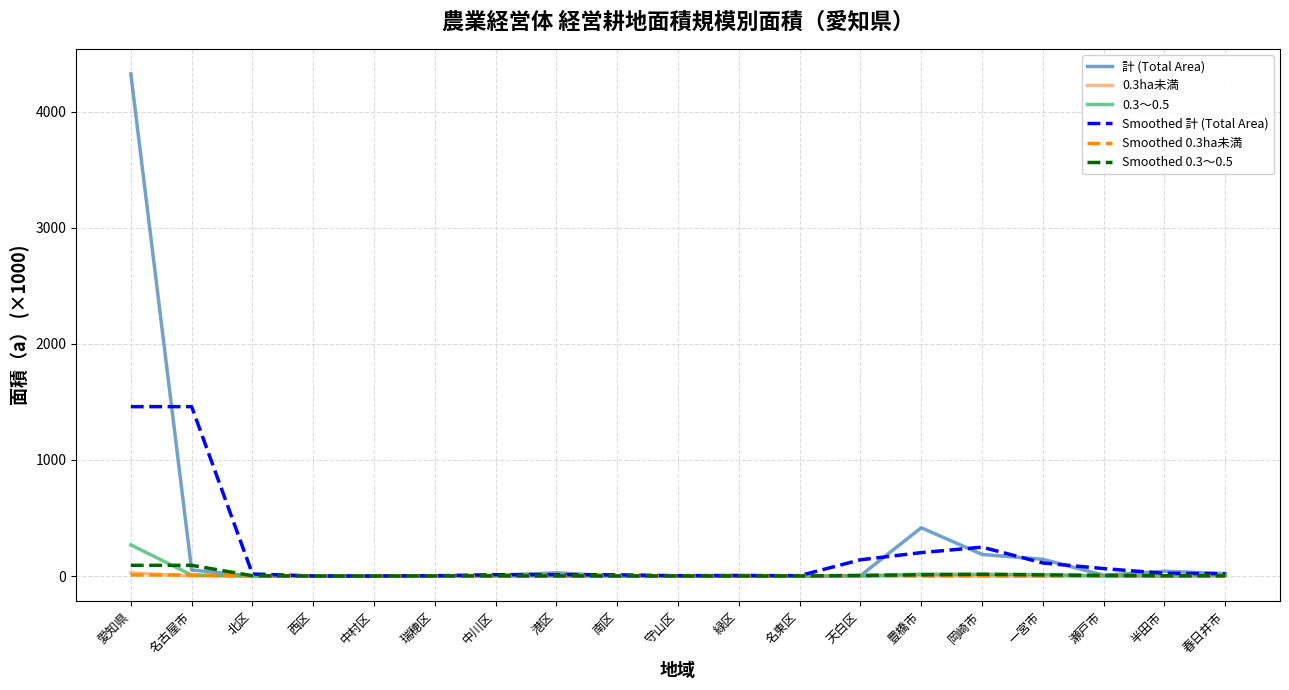

What is the greatest value displayed?

4325.8